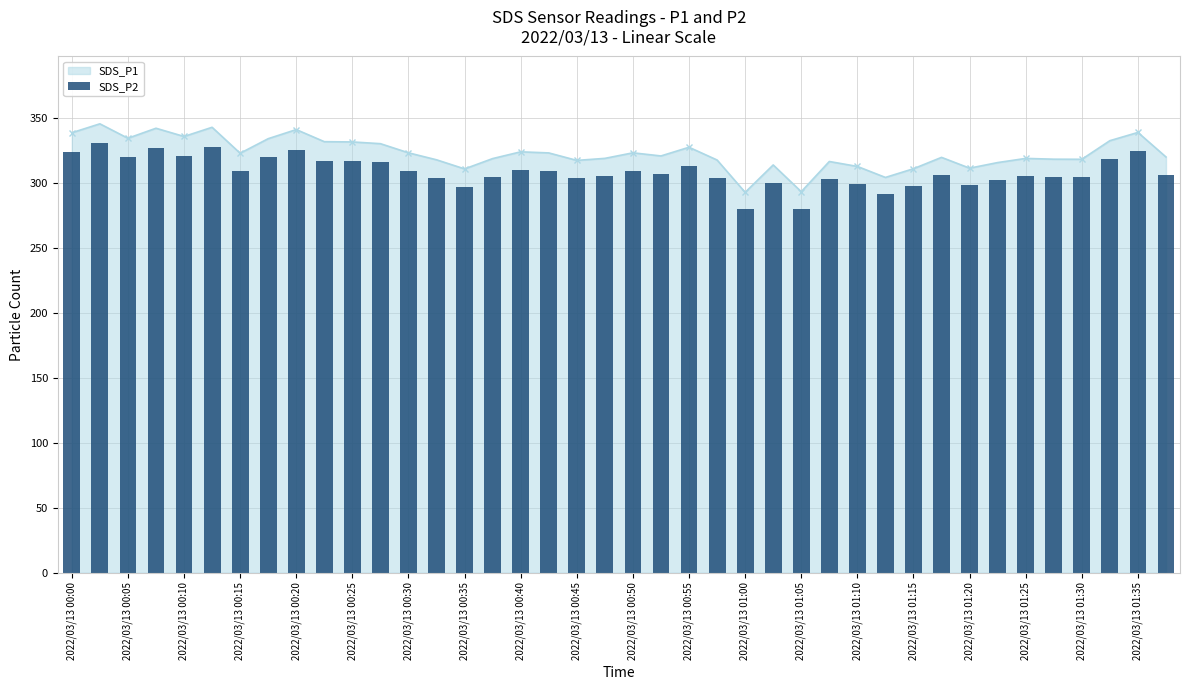

What is the value of the 8th bar from the left?

319.4